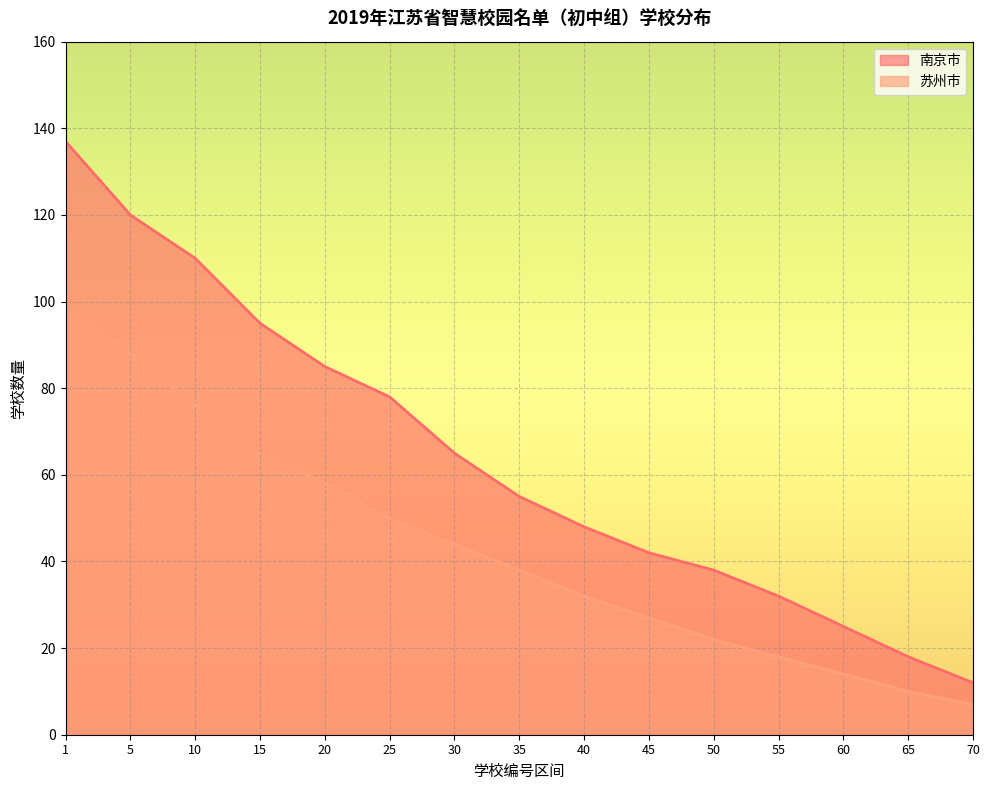

What is the approximate value of 苏州市 at 65, to the nearest 10?

10